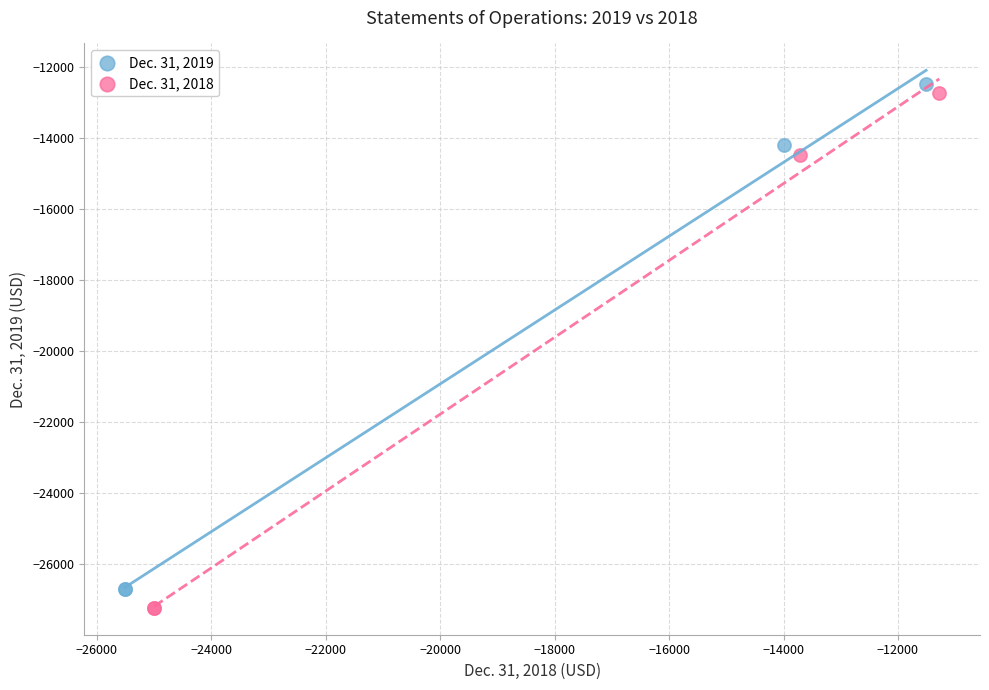

Which series has the widest spread of Y values?

Dec. 31, 2018